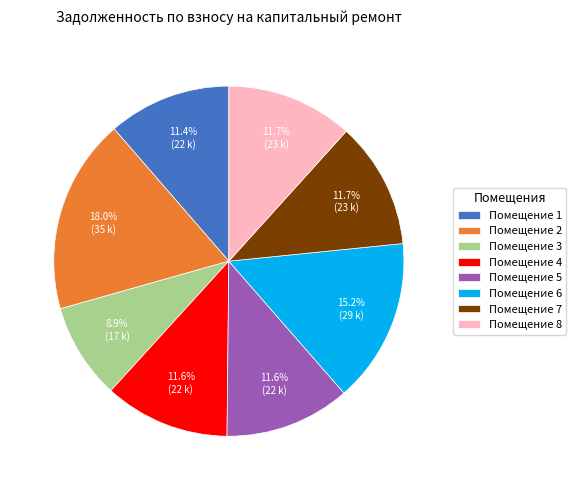

What percentage do Помещение 5 and Помещение 4 together represent?

23.2%